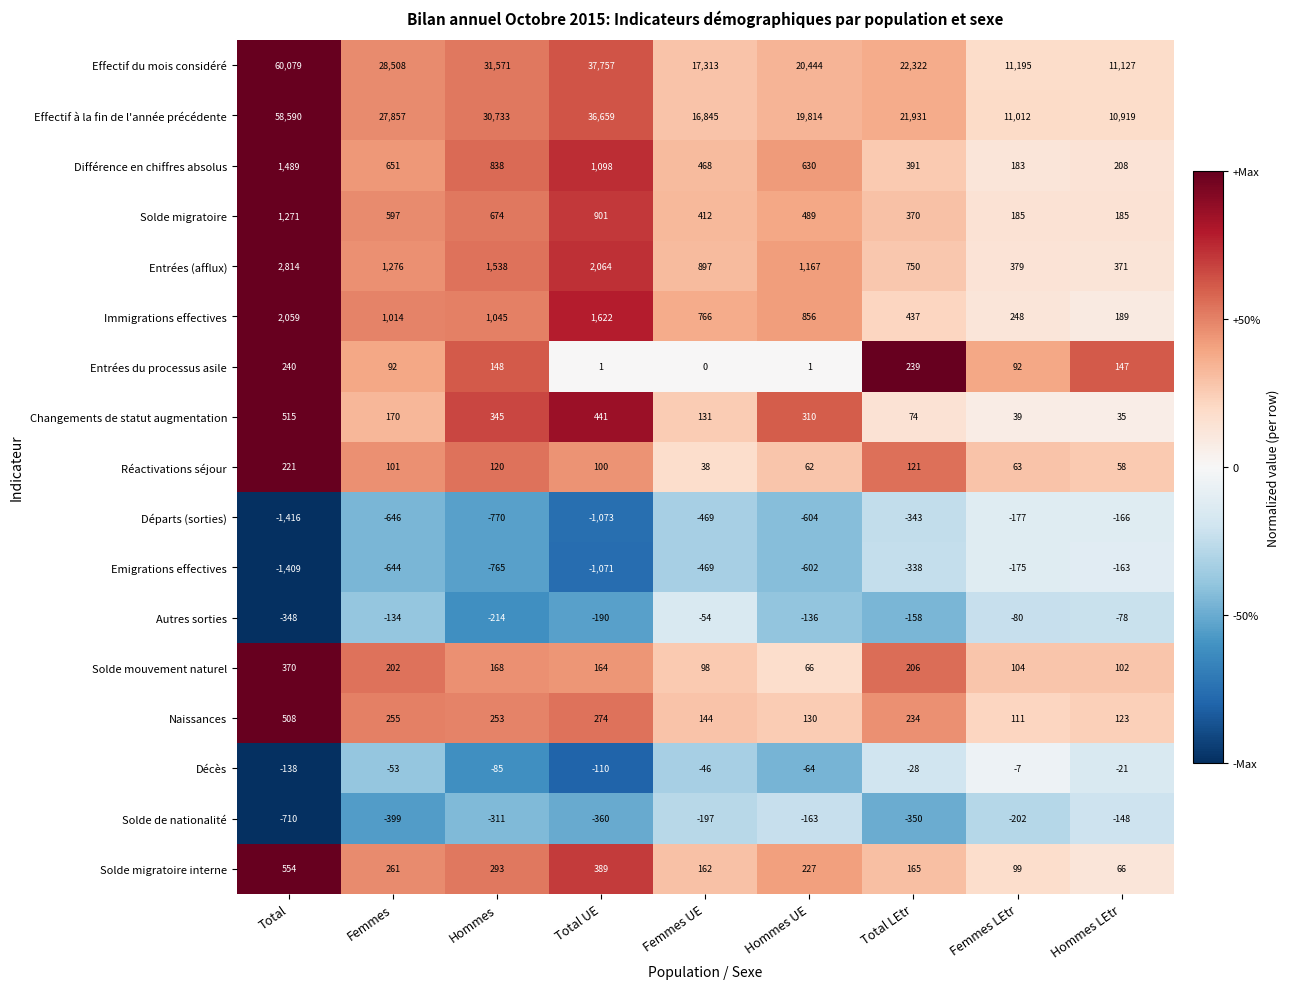

Which label corresponds to the smallest value in the chart?

Total